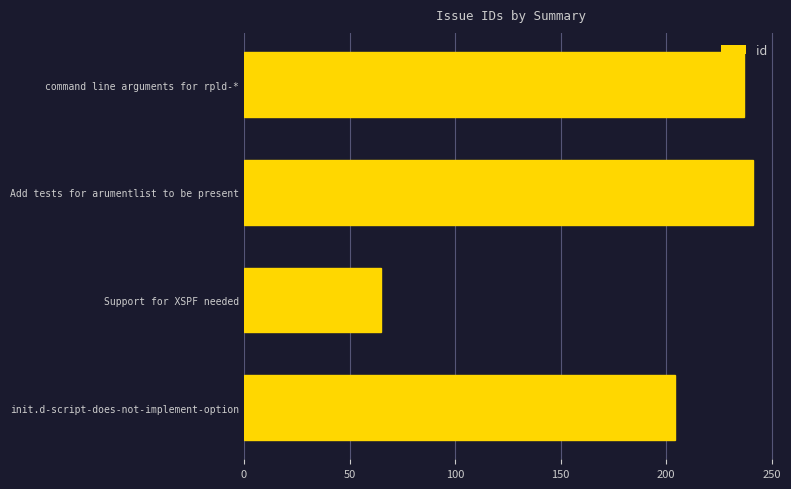

What is the sum of all values?

747